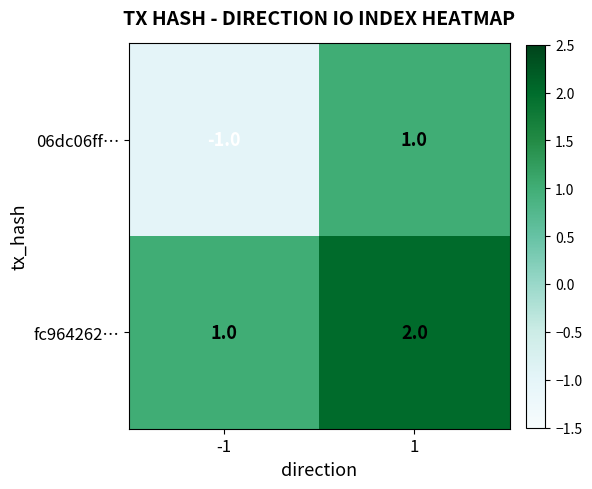

True or false: 06dc06ff… has a value of -1 at -1.

True